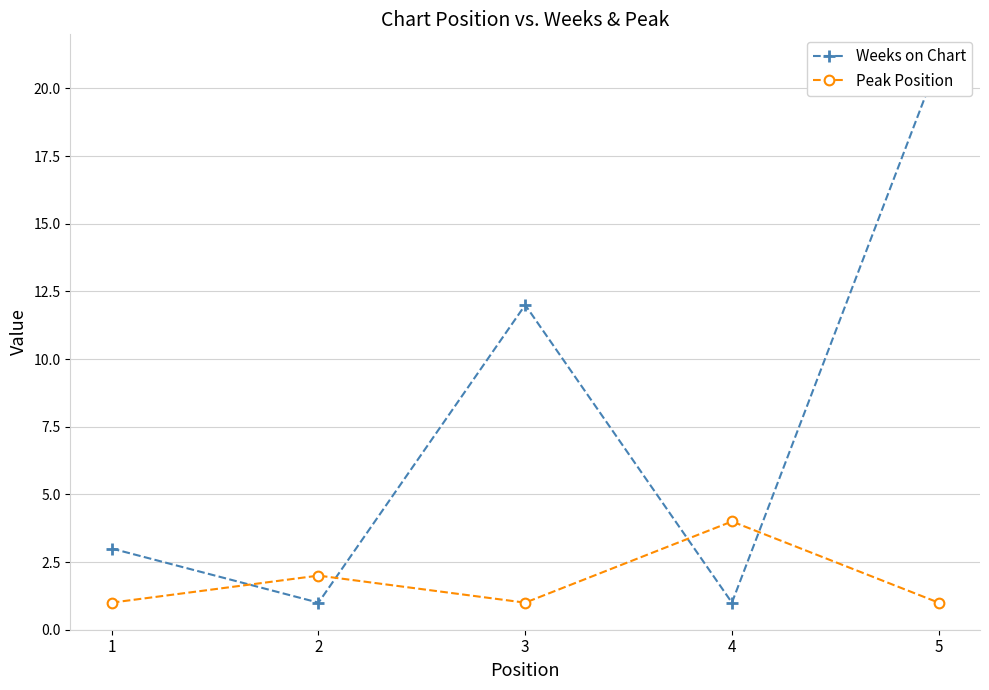

Is it true that Peak Position equals 2 at 3?

False